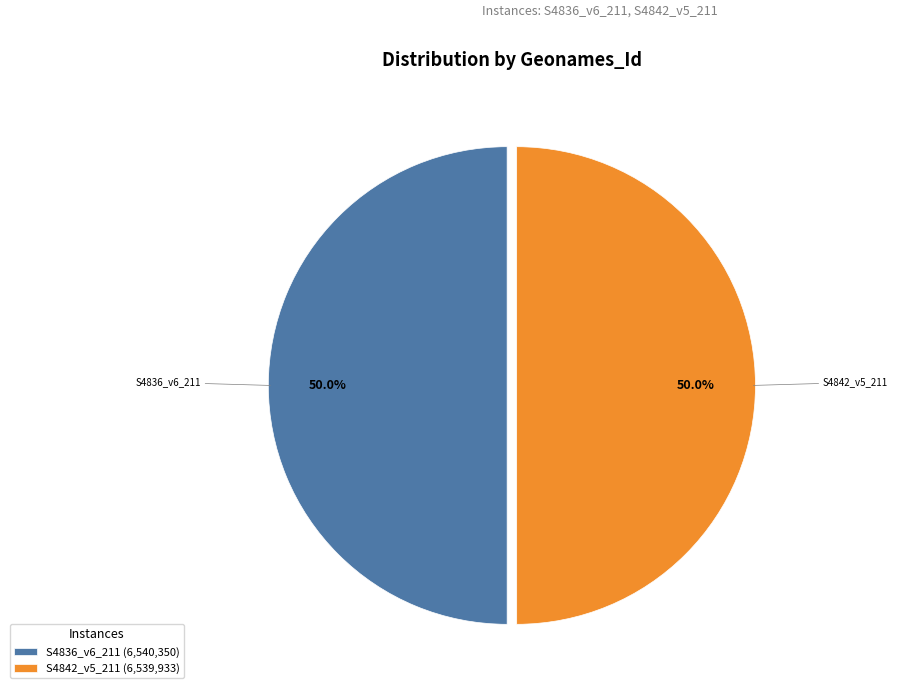

The S4836_v6_211 slice represents 36% of the pie. True or false?

False